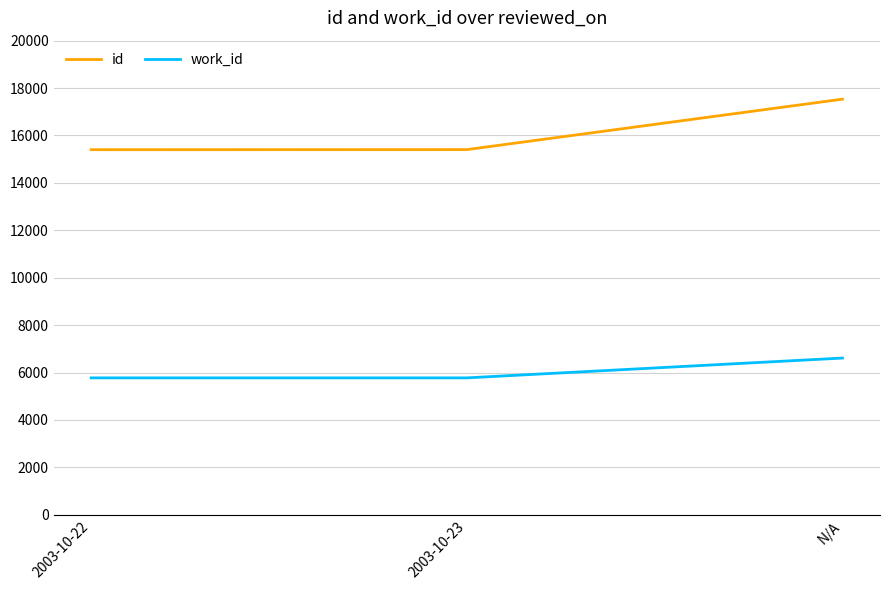

Rank the series by their average value, from lowest to highest.

work_id, id